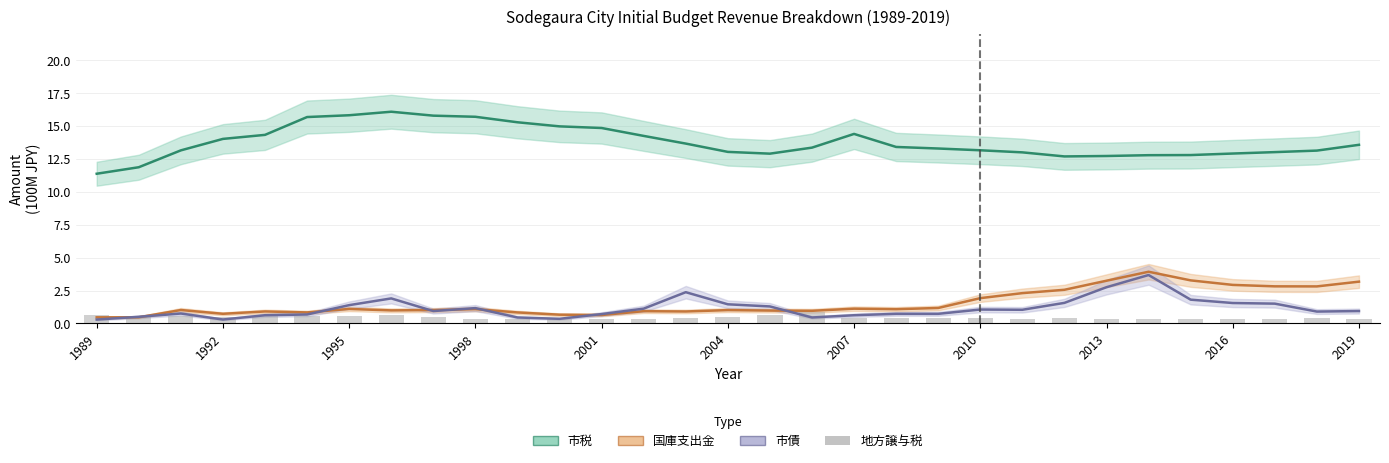

Is it true that the value at 26 is 0.5?

False